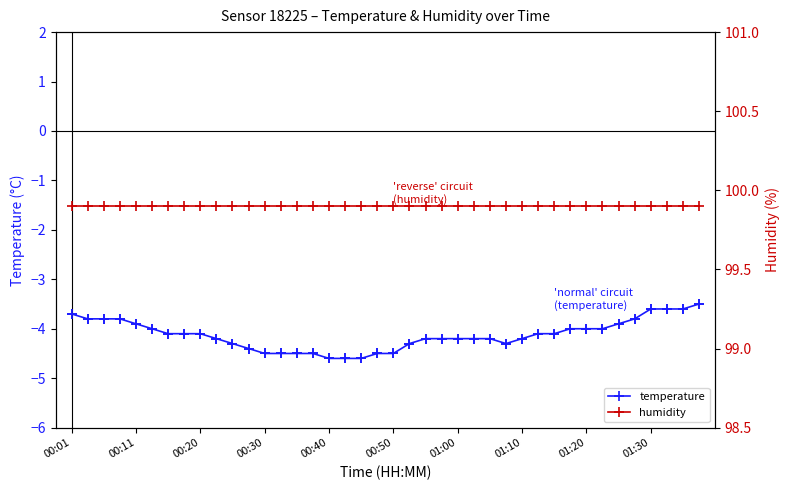

What is the average value of the temperature series?

-4.1